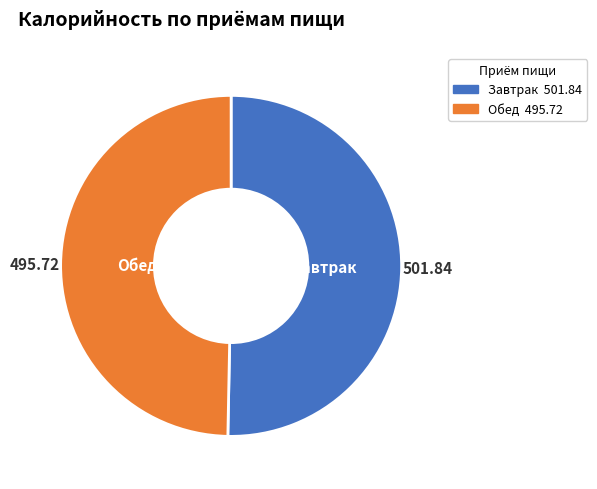

Is the sum of Обед and Завтрак greater than half?

Yes